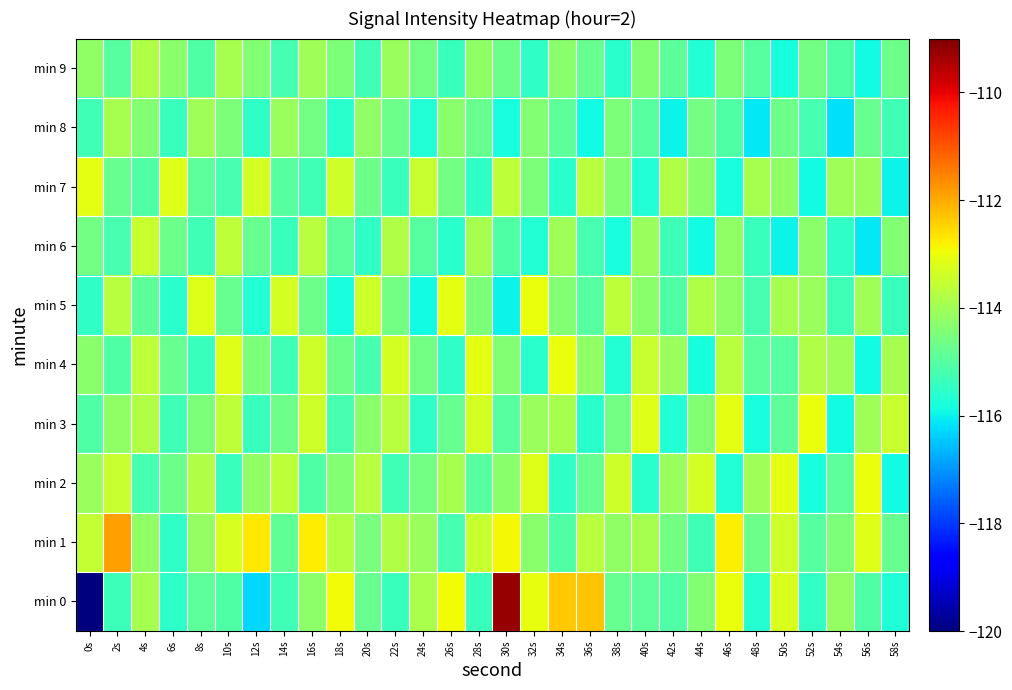

What is the difference between the highest and lowest values at 22s?

2.1